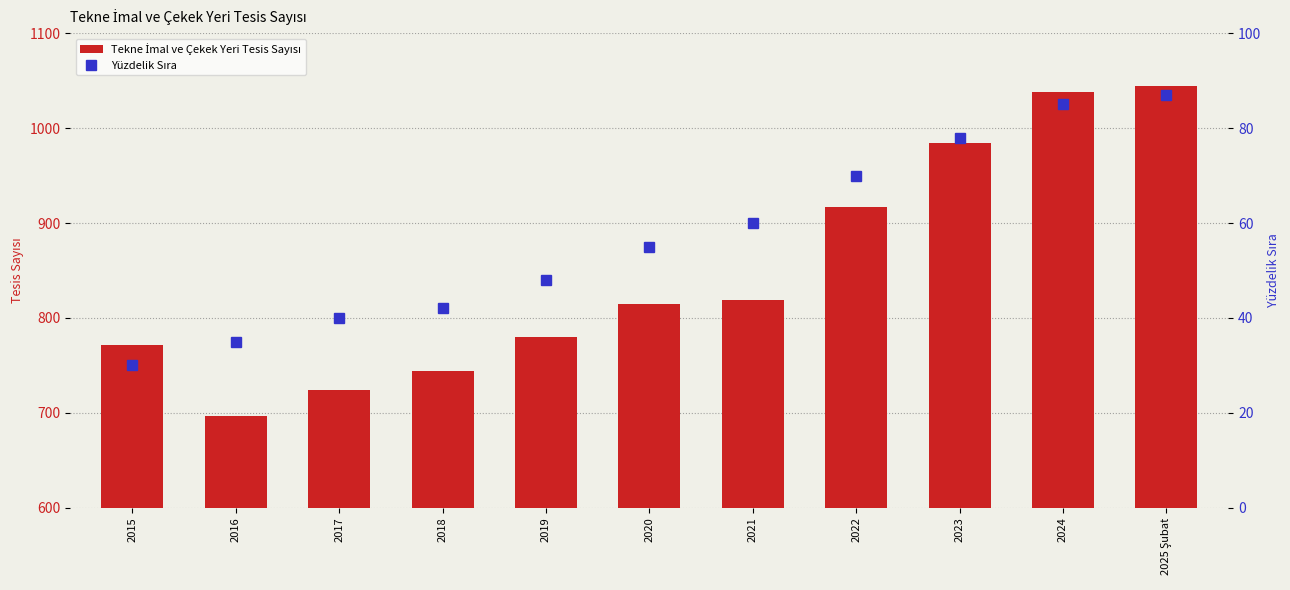

Where is Yüzdelik Sıra nearest to the value 58?

2021